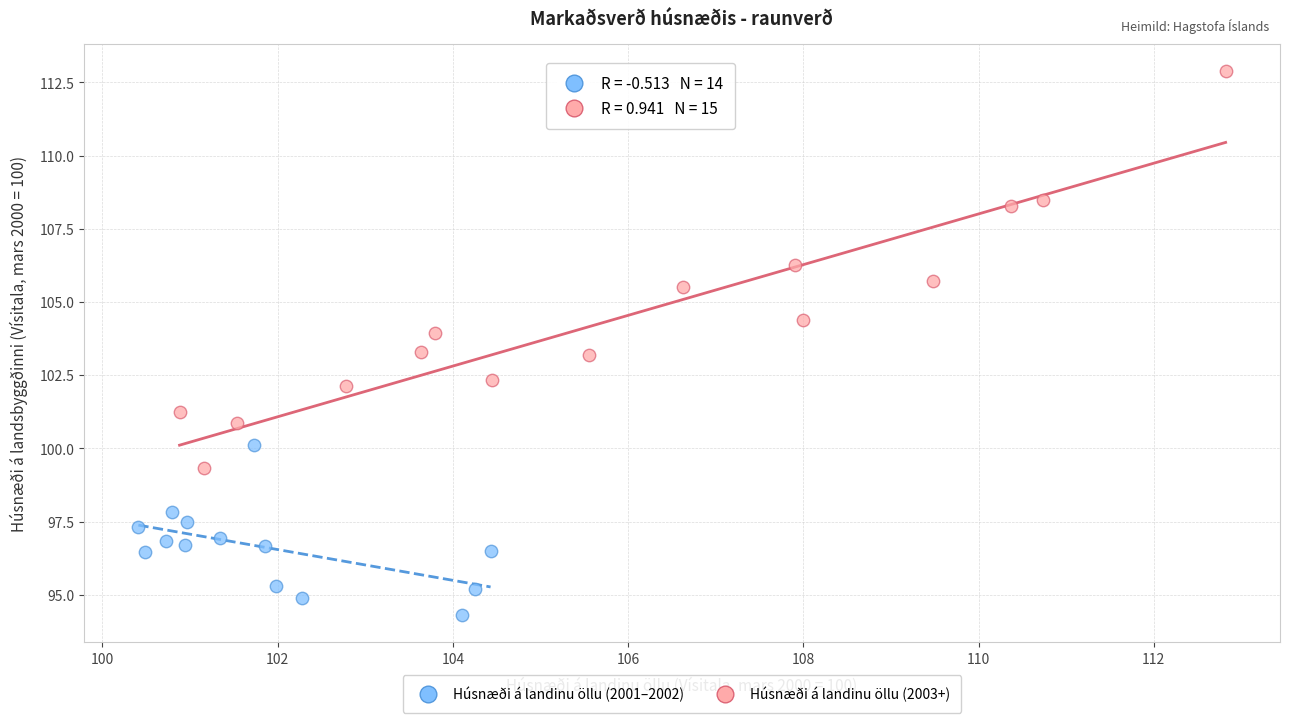

Which series reaches the minimum Y coordinate?

Húsnæði á landinu öllu (2001–2002)